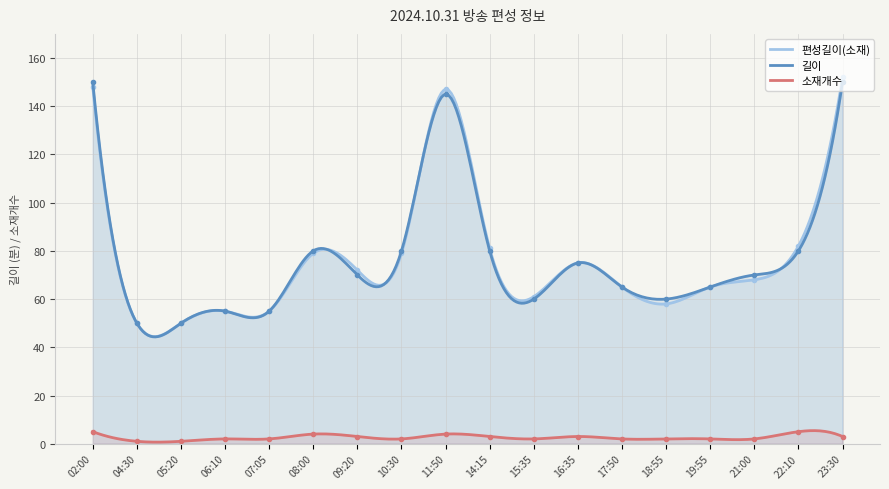

The value of 길이 at 11:50 is 52. True or false?

False